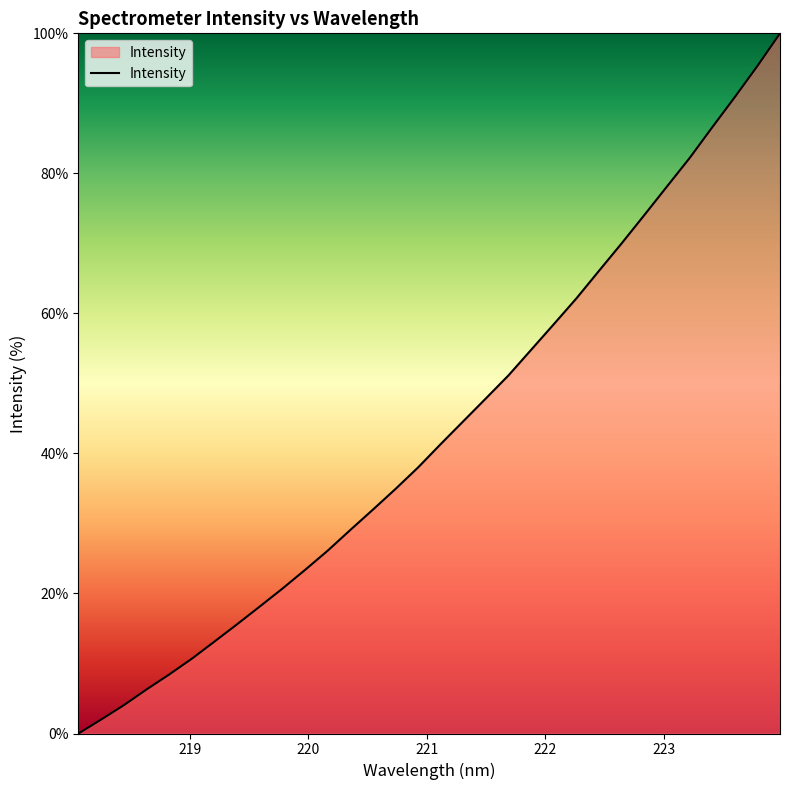

What is the greatest value displayed?

100.0